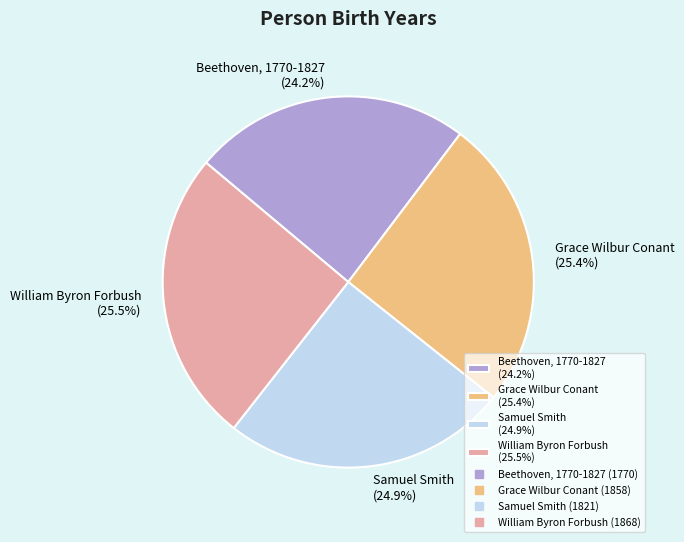

Between Beethoven, 1770-1827 (24.2%) and Grace Wilbur Conant (25.4%), which is larger?

Grace Wilbur Conant (25.4%)